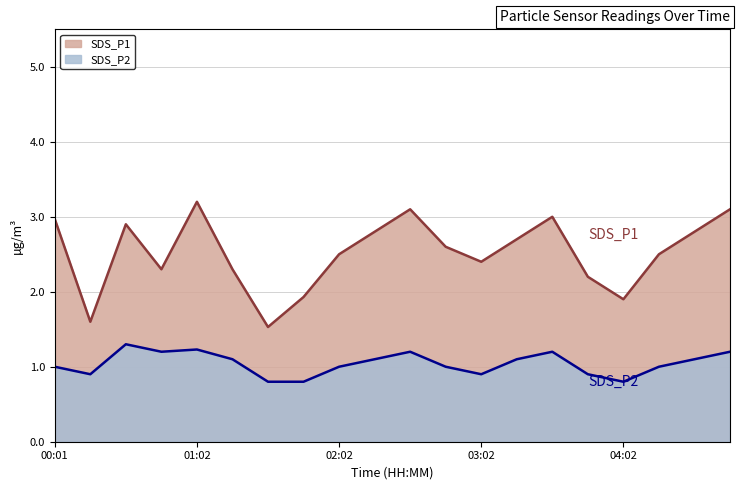

Is the value of SDS_P1 at 02:17 greater than the value of SDS_P2 at 02:32?

Yes